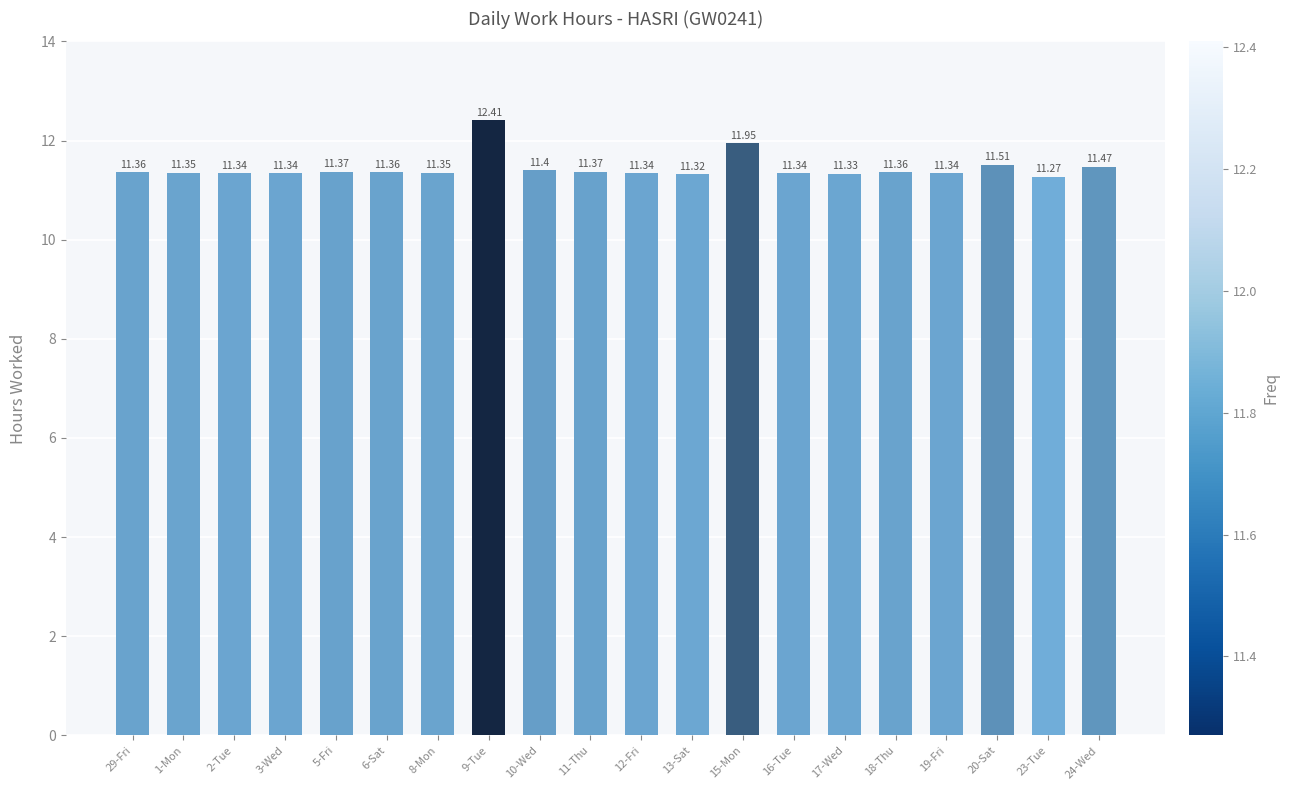

What is the label of the 14th bar from the left?

16-Tue